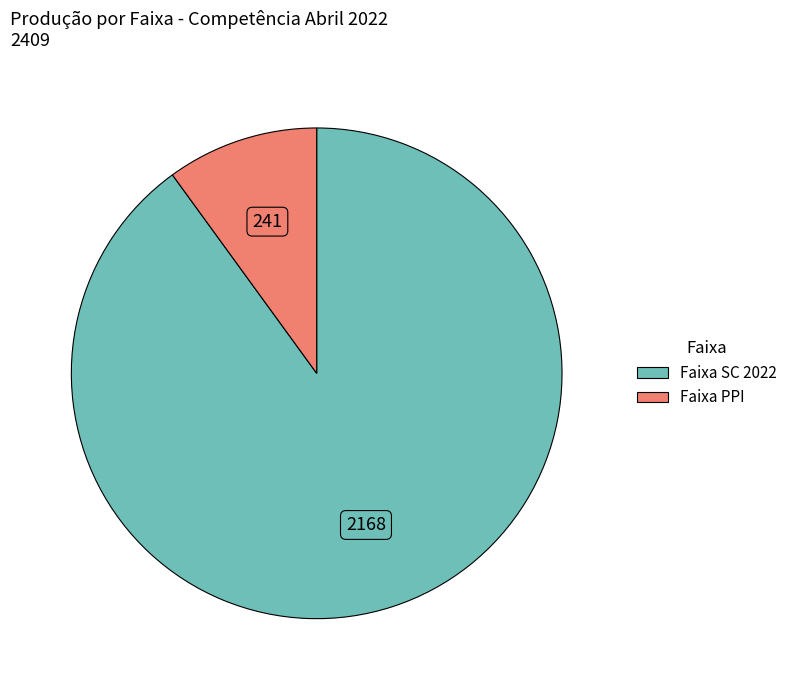

How many segments does this pie chart have?

2